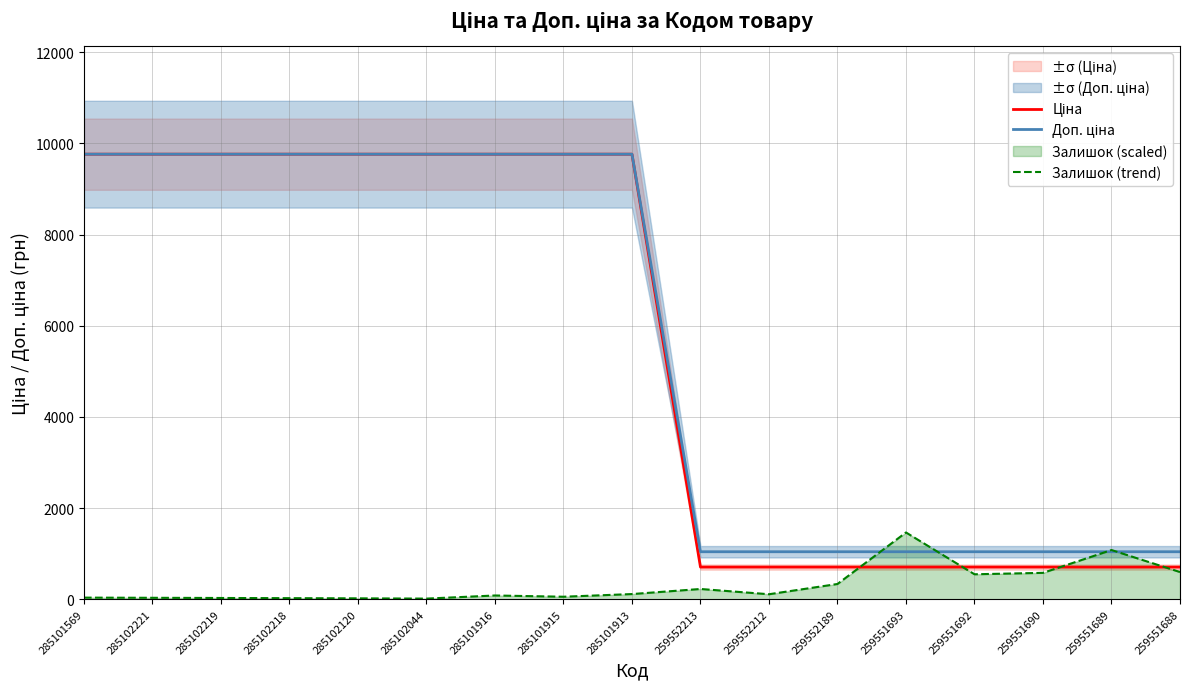

What is the label of the 10th point from the left?

259552213